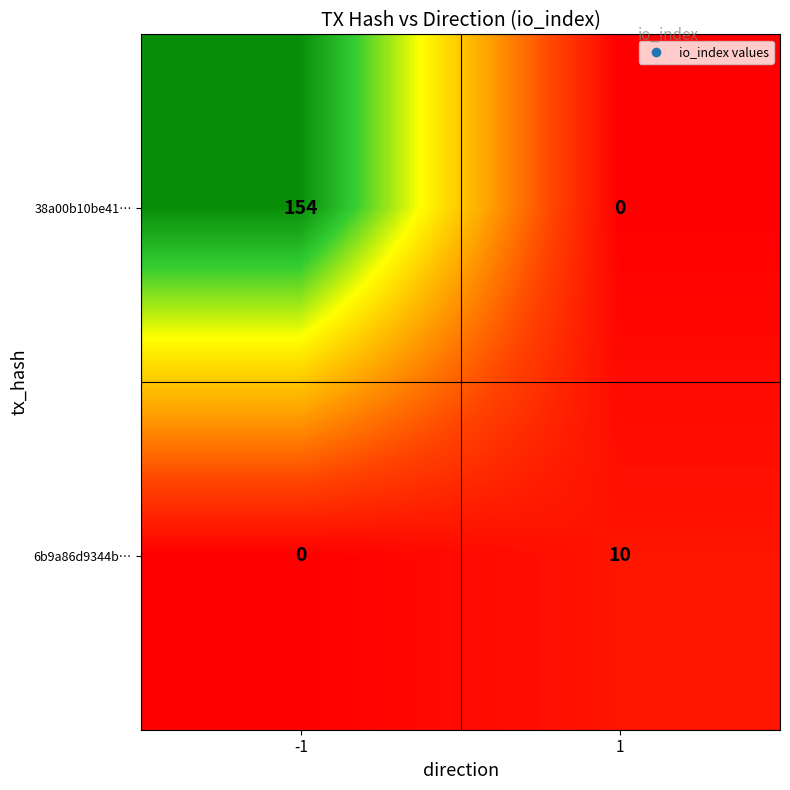

How many data points does each series have?

2